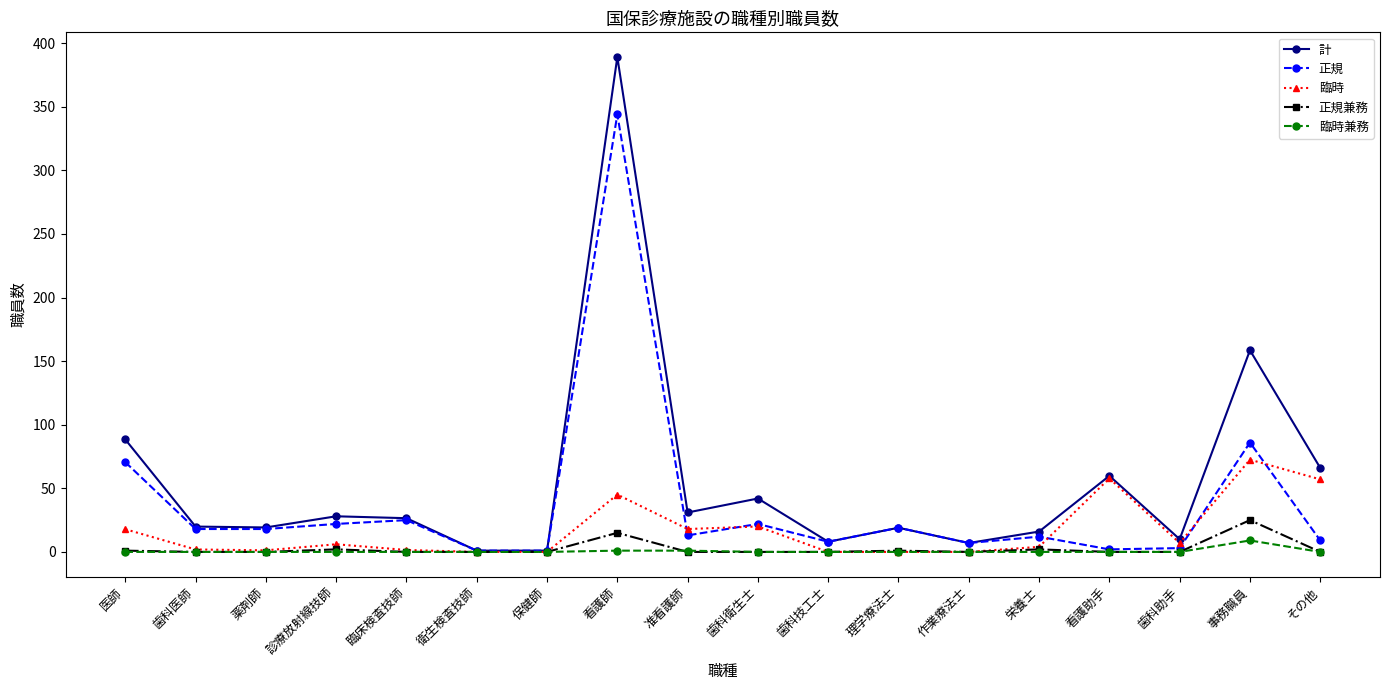

Is it true that 正規兼務 equals 0.0 at 歯科技工士?

True